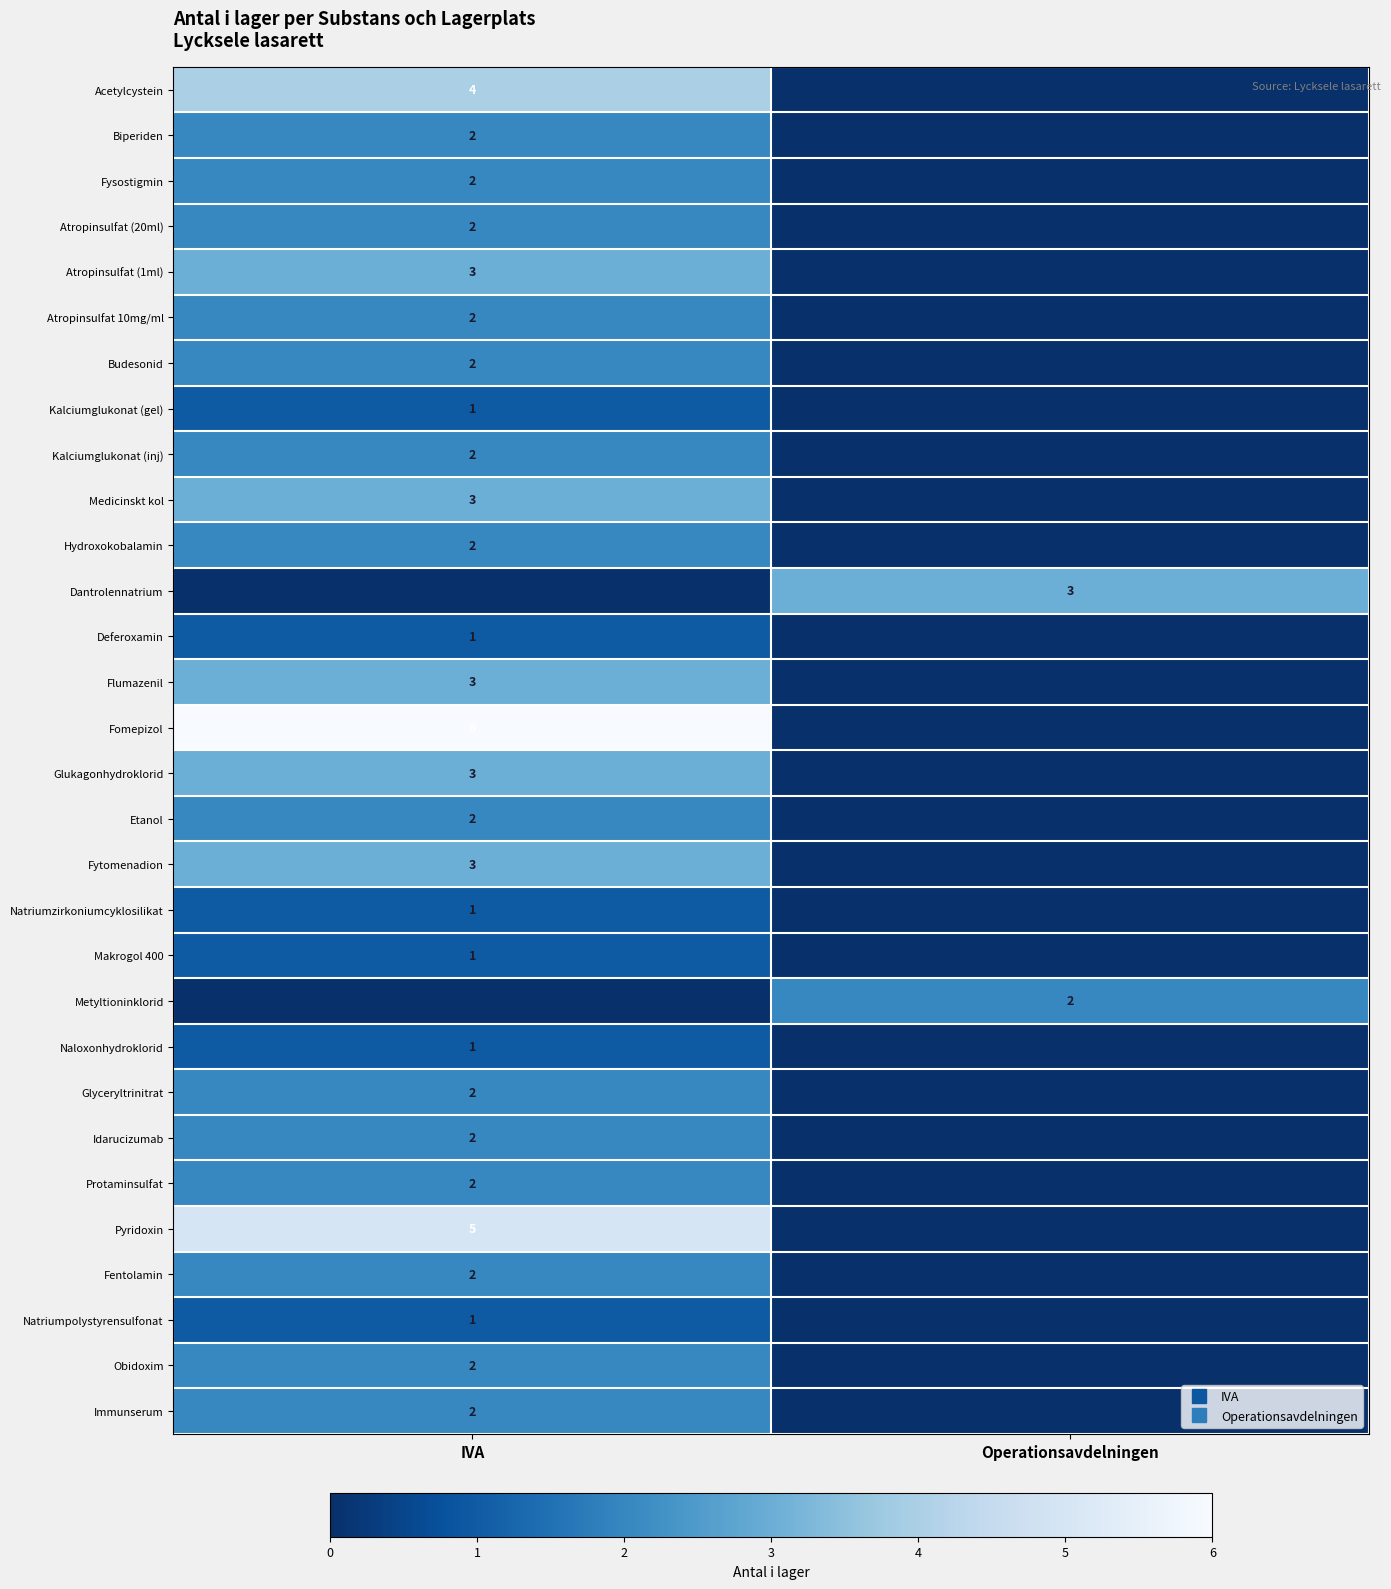

Rank the series at IVA from lowest to highest value.

Dantrolennatrium, Metyltioninklorid, Kalciumglukonat (gel), Deferoxamin, Natriumzirkoniumcyklosilikat, Makrogol 400, Naloxonhydroklorid, Natriumpolystyrensulfonat, Biperiden, Fysostigmin, Atropinsulfat (20ml), Atropinsulfat 10mg/ml, Budesonid, Kalciumglukonat (inj), Hydroxokobalamin, Etanol, Glyceryltrinitrat, Idarucizumab, Protaminsulfat, Fentolamin, Obidoxim, Immunserum, Atropinsulfat (1ml), Medicinskt kol, Flumazenil, Glukagonhydroklorid, Fytomenadion, Acetylcystein, Pyridoxin, Fomepizol